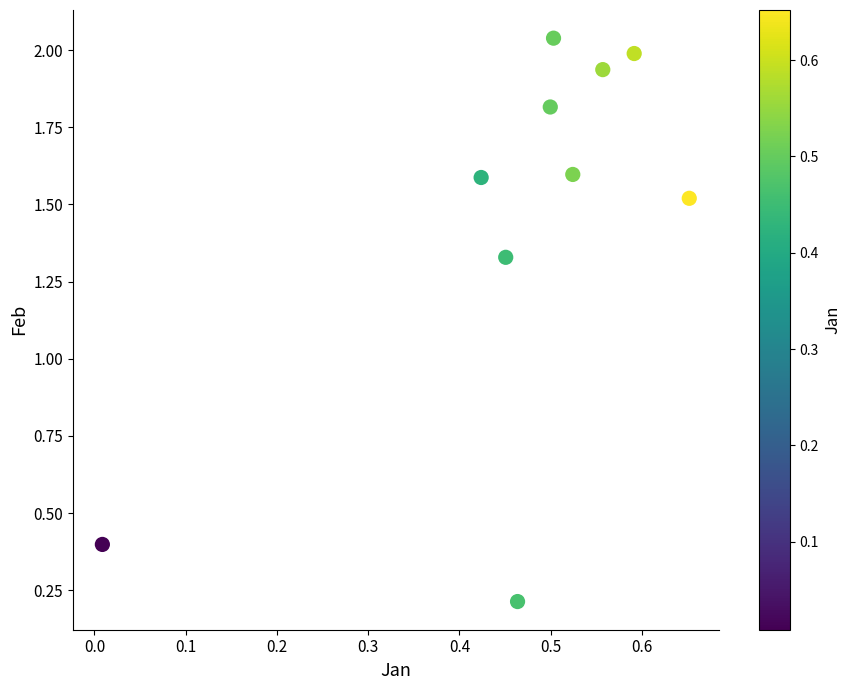

What is the range of Y values (max minus min)?

1.8